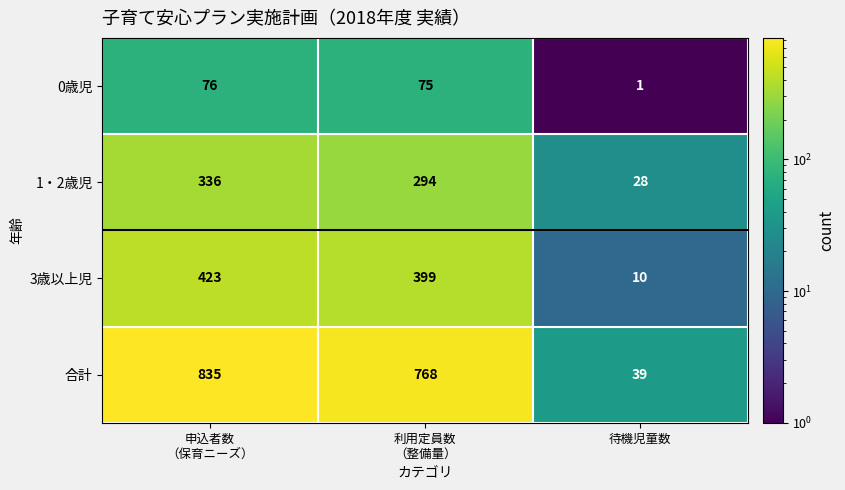

What is the smallest value displayed?

1